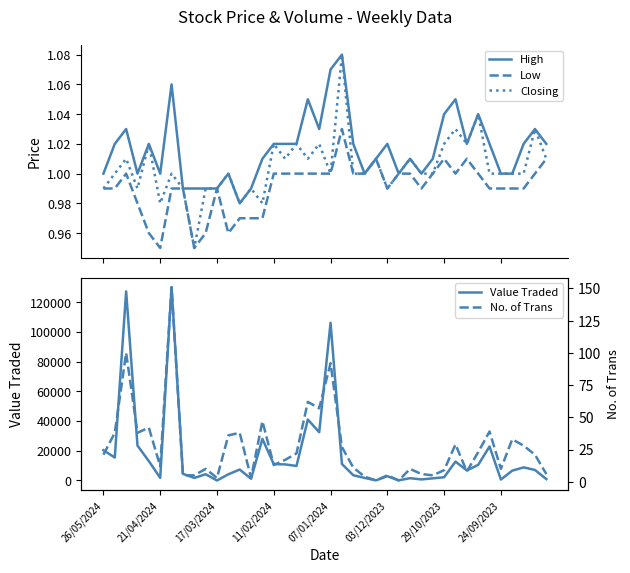

How many data points does each series have?

40